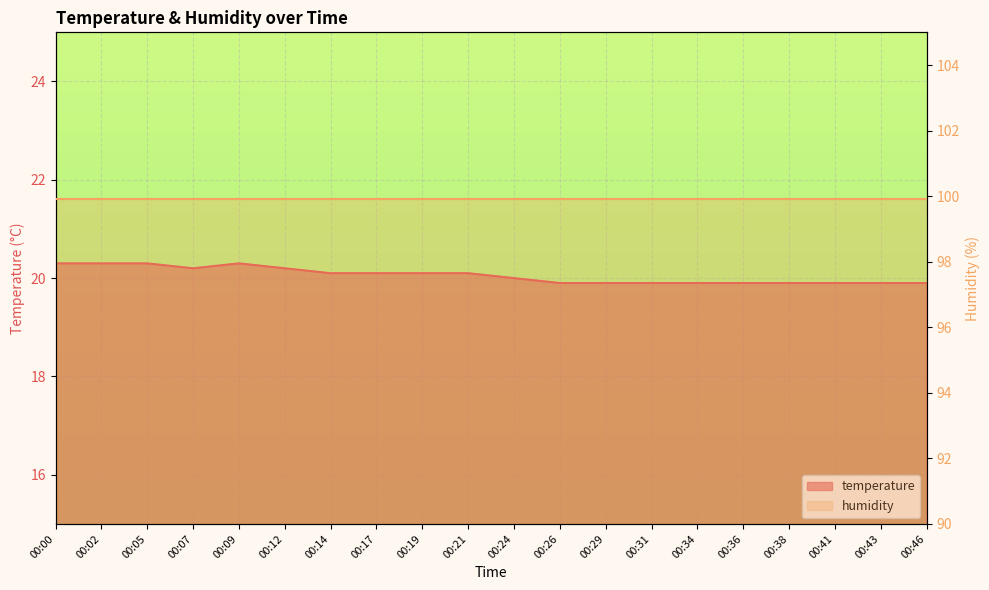

What is the sum of the values at 00:07 and 00:24?

40.2